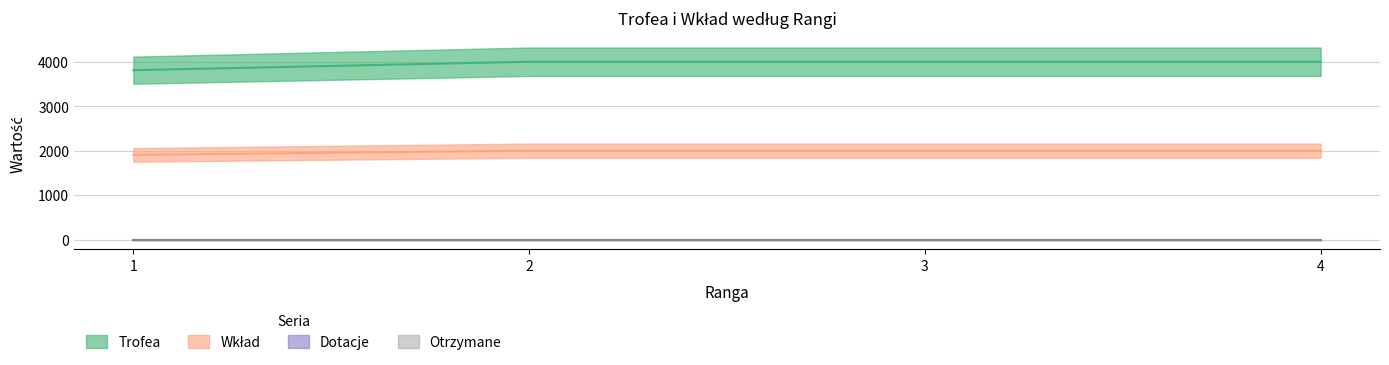

True or false: Trofea and Wkład intersect in this chart.

False